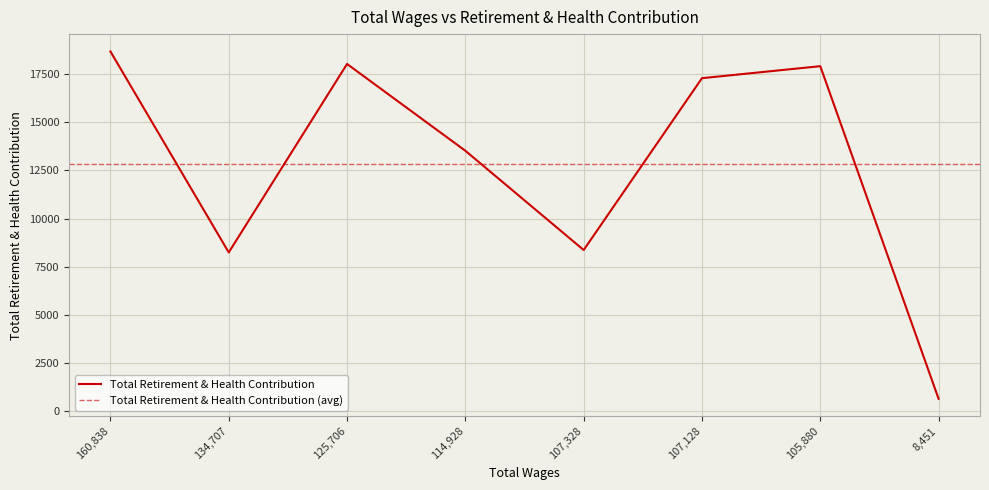

How many lines are shown in the chart?

1